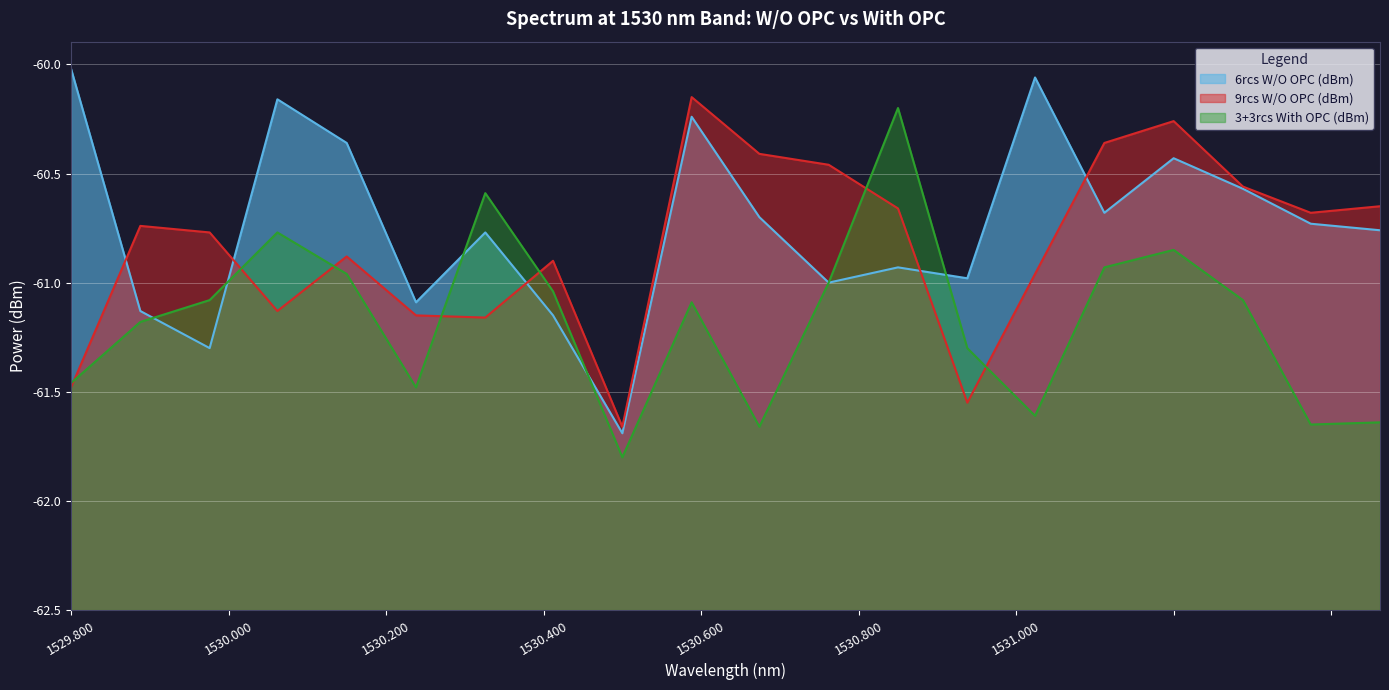

What is the difference between the 9rcs W/O OPC (dBm) values at 1530.612 and 1530.263?

0.2